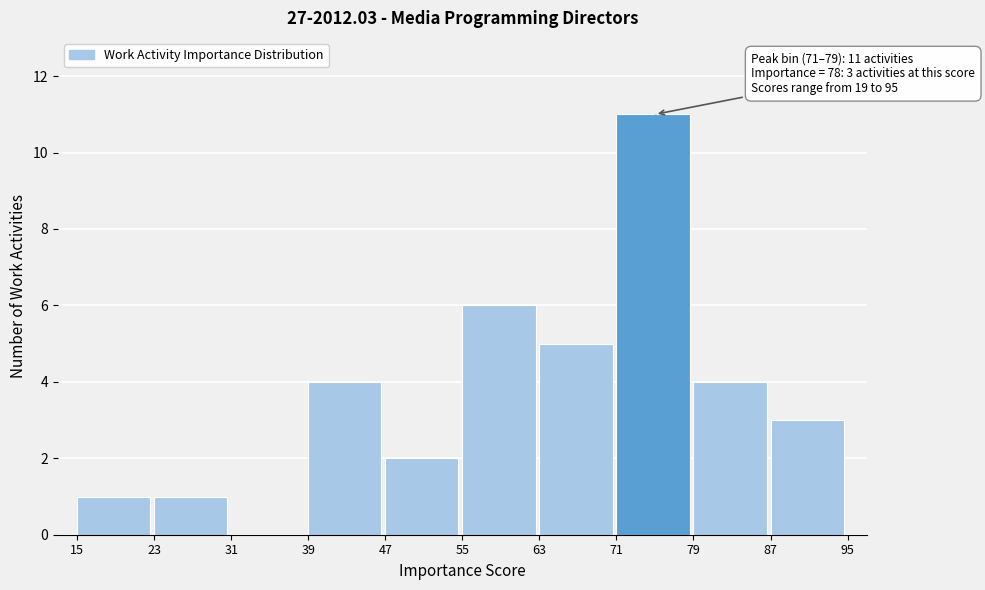

Over which range of the x-axis is the bar tallest?

71 to 79